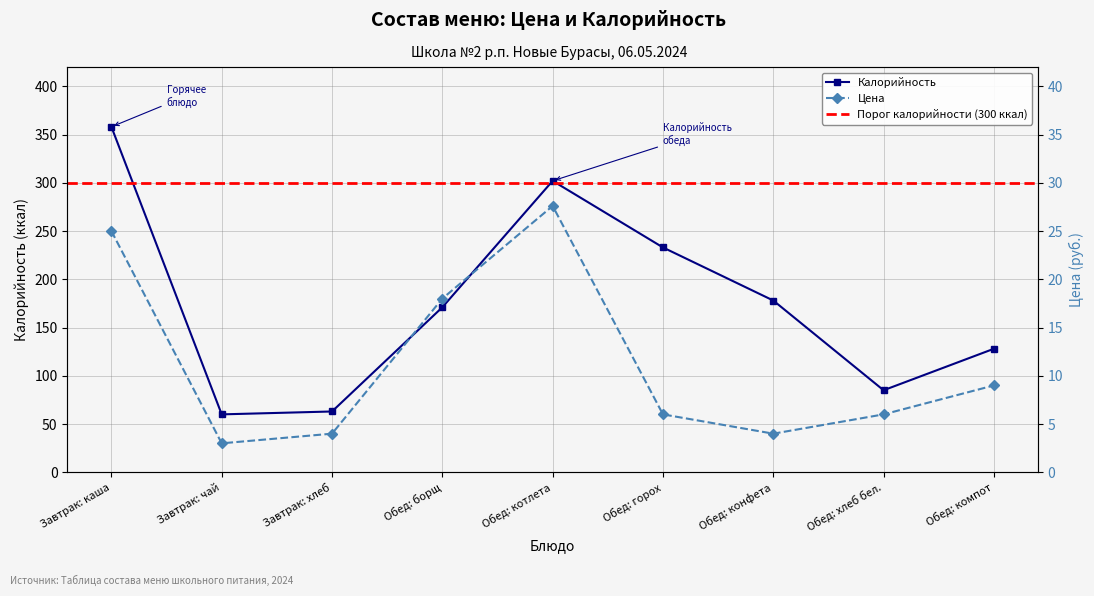

Reading left to right, transcribe all the data shown in this chart.

Цена: 25.0	3.0	4.0	18.0	27.6	6.0	4.0	6.0	9.0
Калорийность: 358.0	60.0	63.0	171.0	302.0	233.0	178.0	85.0	128.0